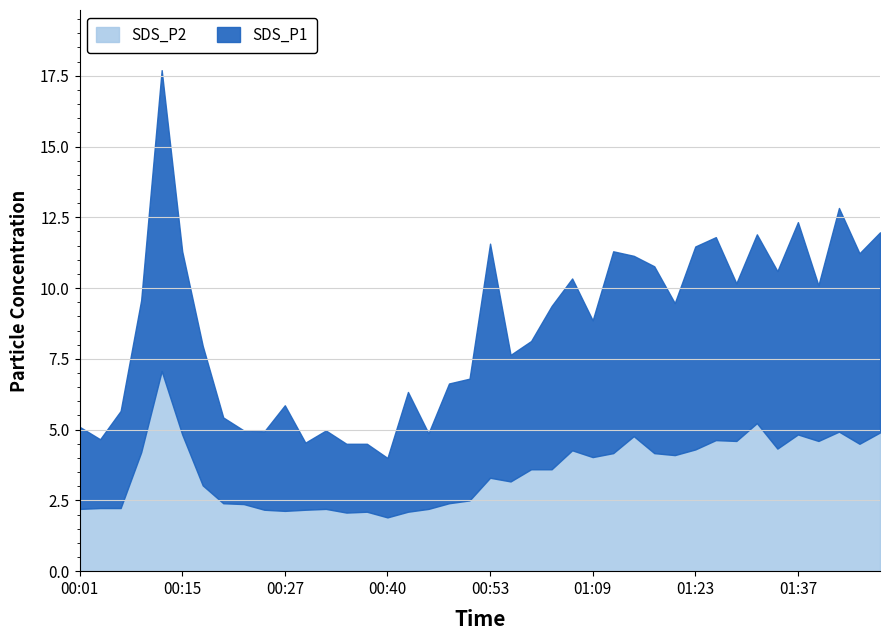

Which has a higher value, 00:48 or 01:20?

01:20